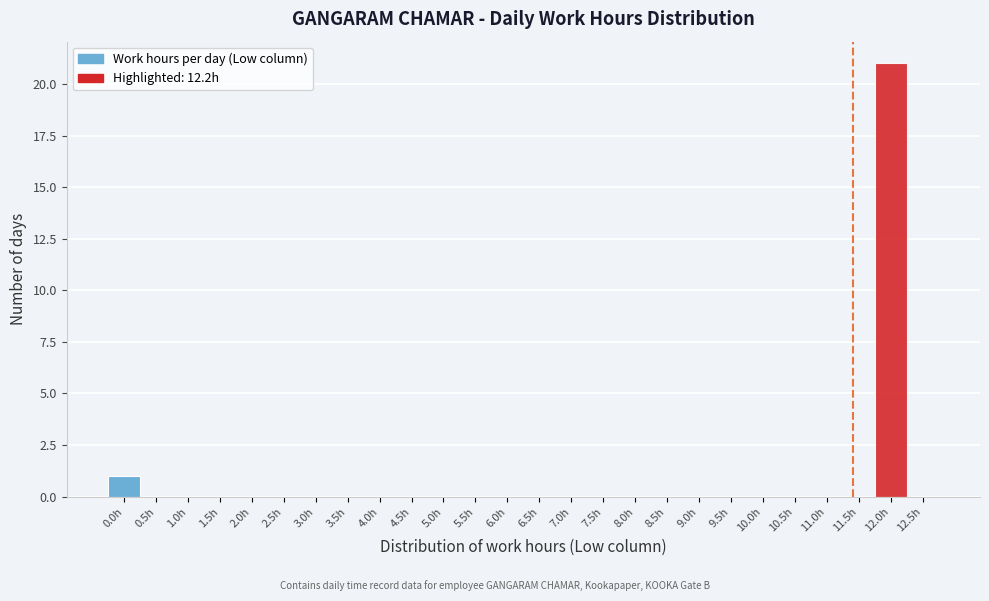

Reading right to left, what are all the values shown in this chart?

12.5h=0	12.0h=21	11.5h=0	11.0h=0	10.5h=0	10.0h=0	9.5h=0	9.0h=0	8.5h=0	8.0h=0	7.5h=0	7.0h=0	6.5h=0	6.0h=0	5.5h=0	5.0h=0	4.5h=0	4.0h=0	3.5h=0	3.0h=0	2.5h=0	2.0h=0	1.5h=0	1.0h=0	0.5h=0	0.0h=1